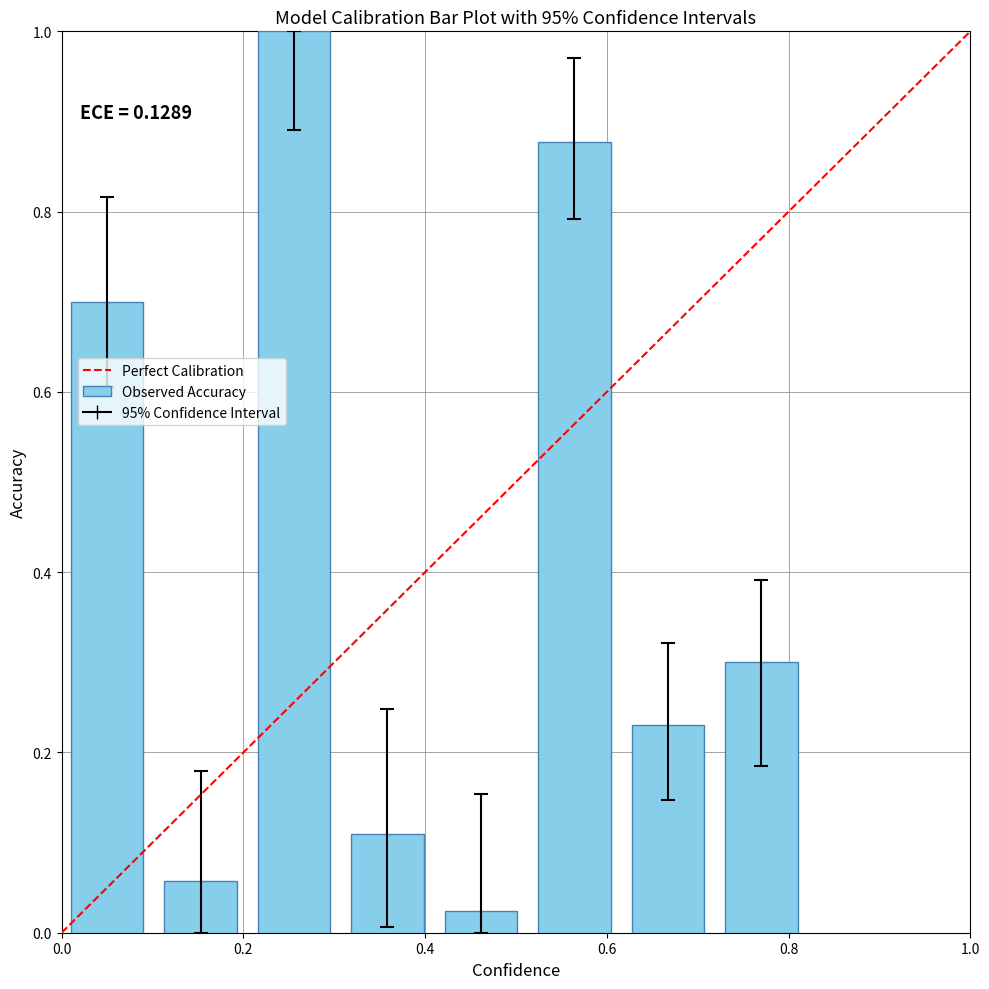

What is the sum of all values?

3.3